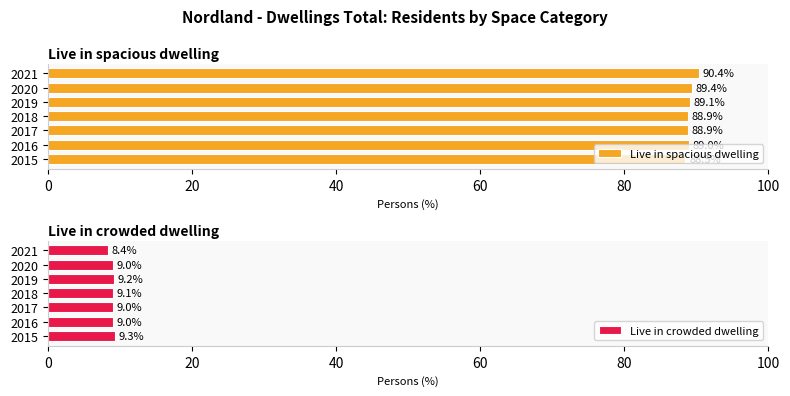

At which label does Live in crowded dwelling reach its minimum?

2021